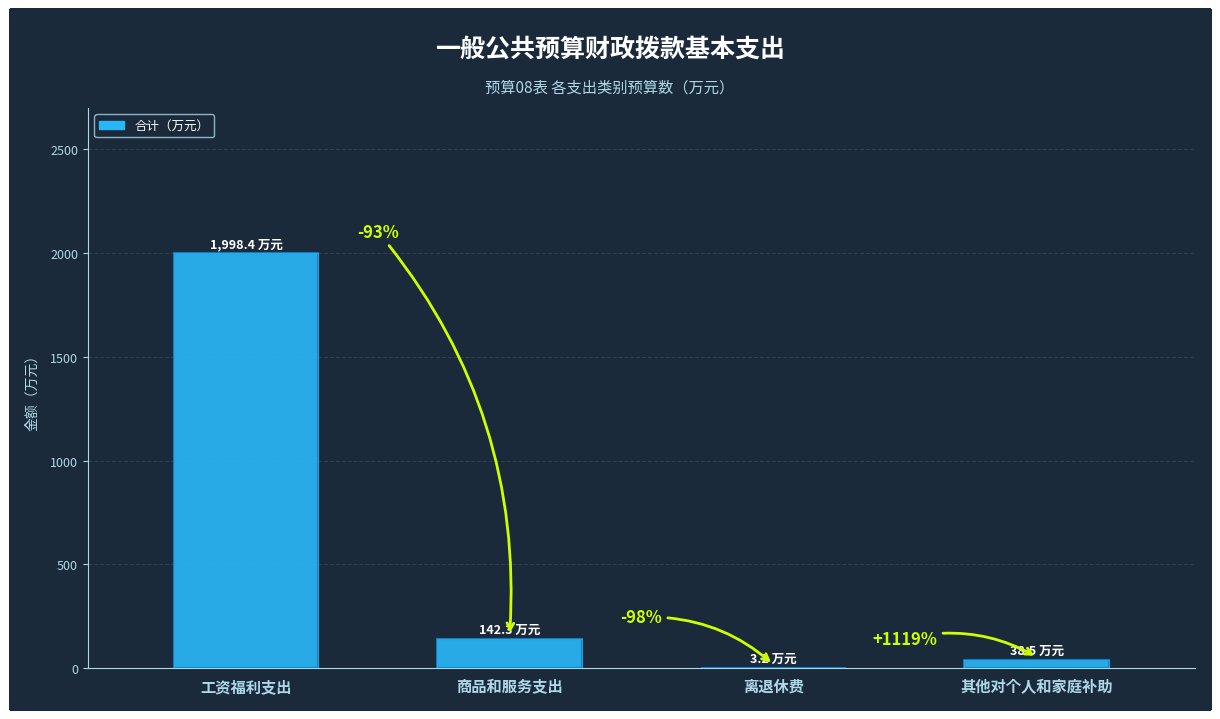

True or false: the data shows 3.2 at 离退休费.

True